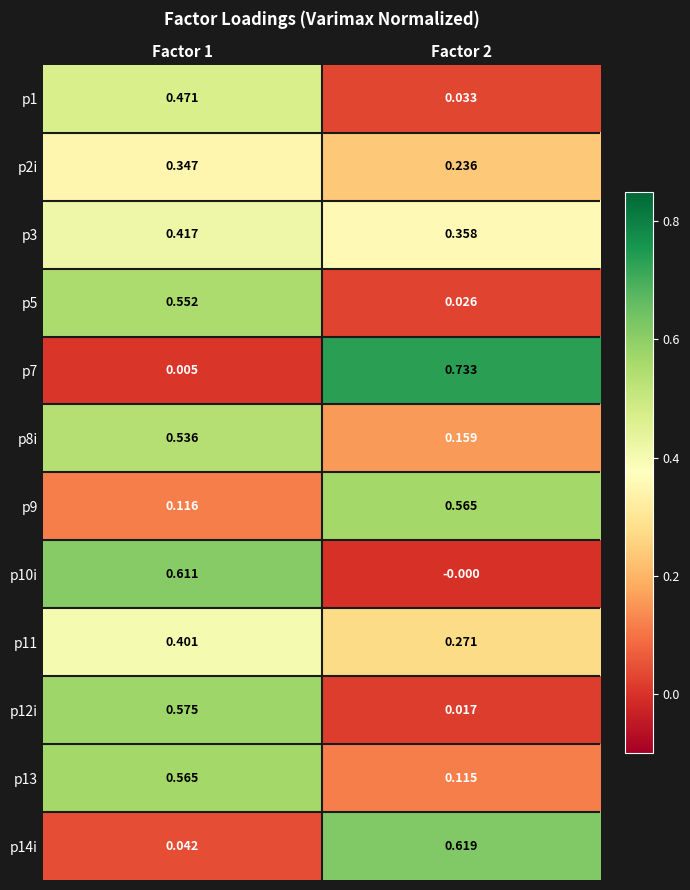

Which label corresponds to the largest value in the chart?

Factor 2